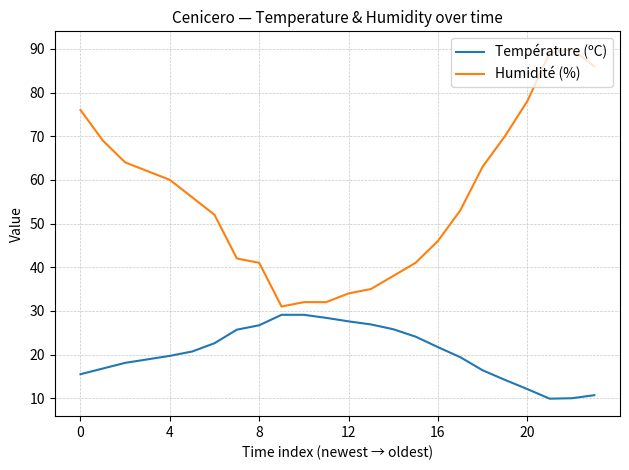

What are all the series names shown in the legend?

Température (ºC), Humidité (%)